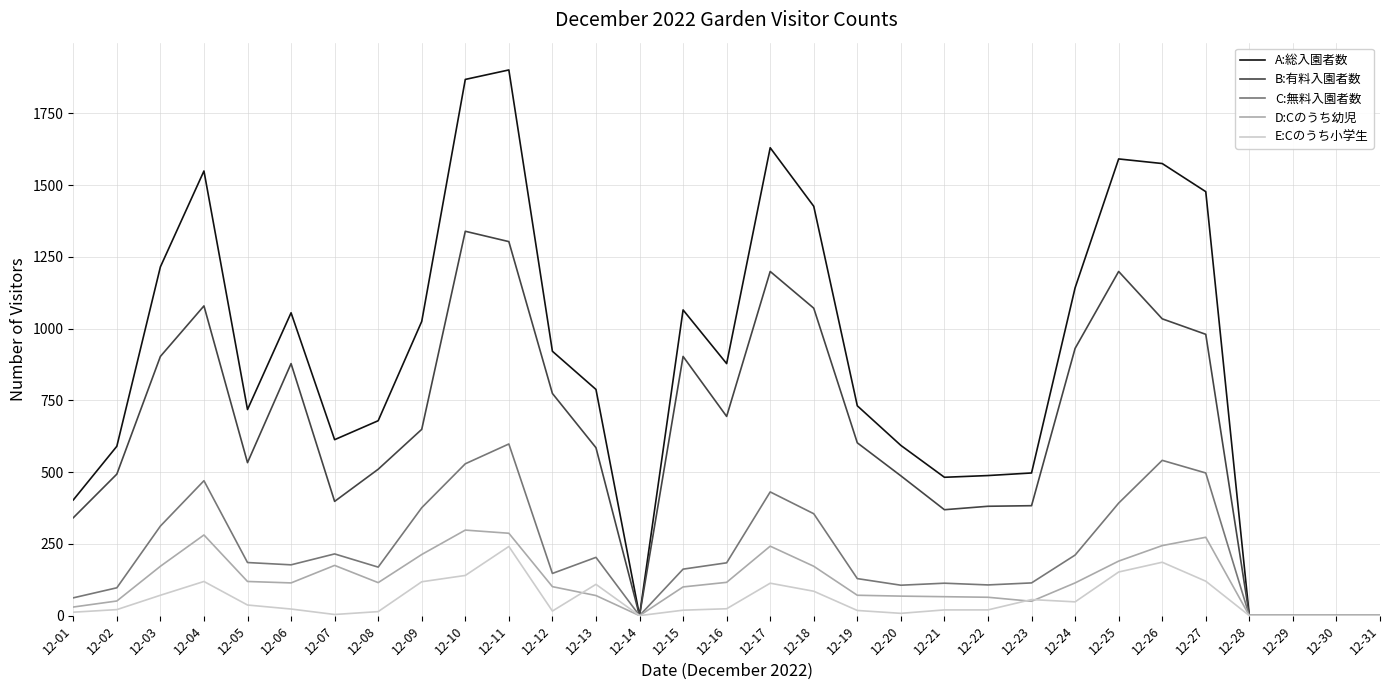

Between 12-08 and 12-28, which series saw the biggest shift?

A:総入園者数